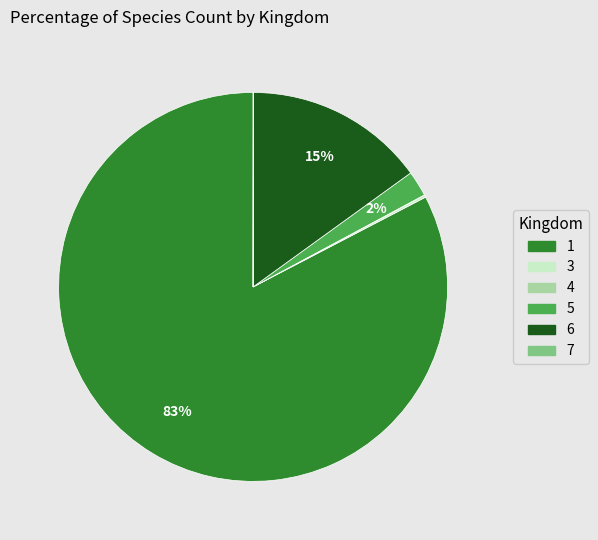

Does 1 account for over 50% of the chart?

Yes